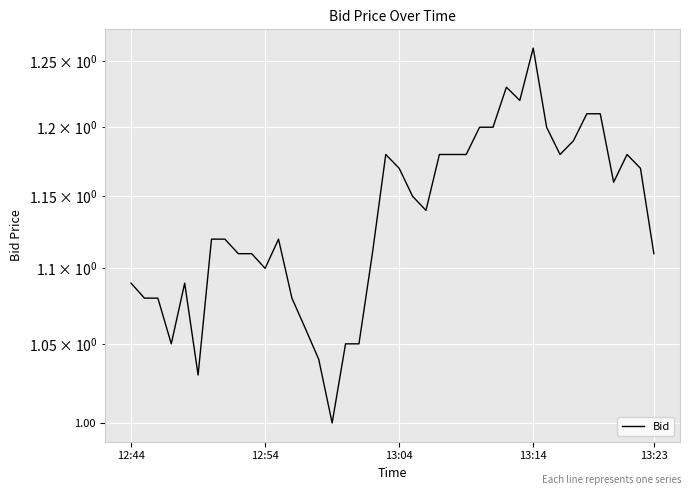

What is the maximum value shown in the chart?

1.3